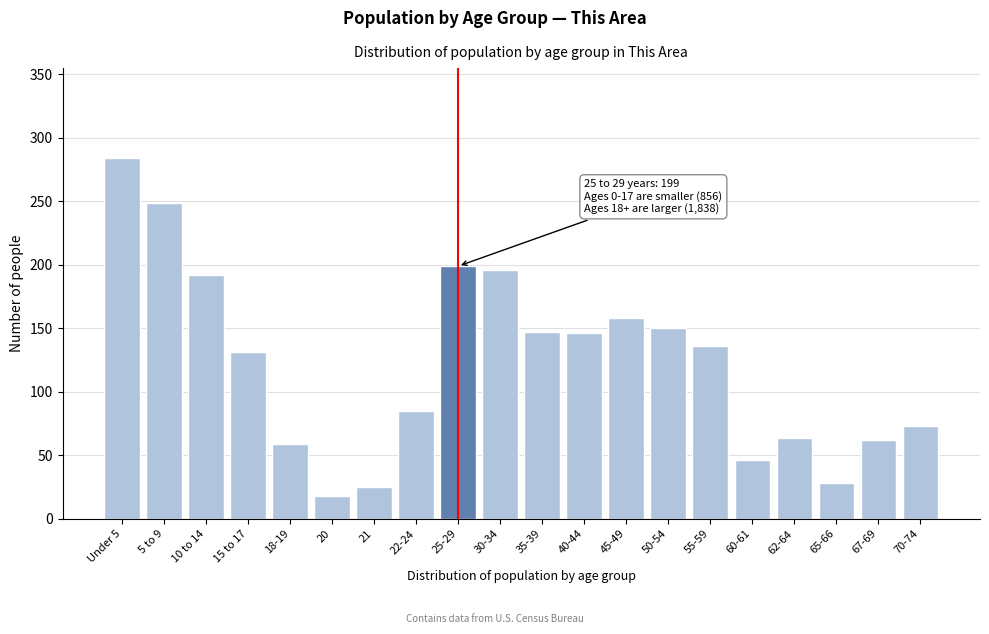

Approximately how many times larger is the value at 30-34 compared to 18-19?

3.3